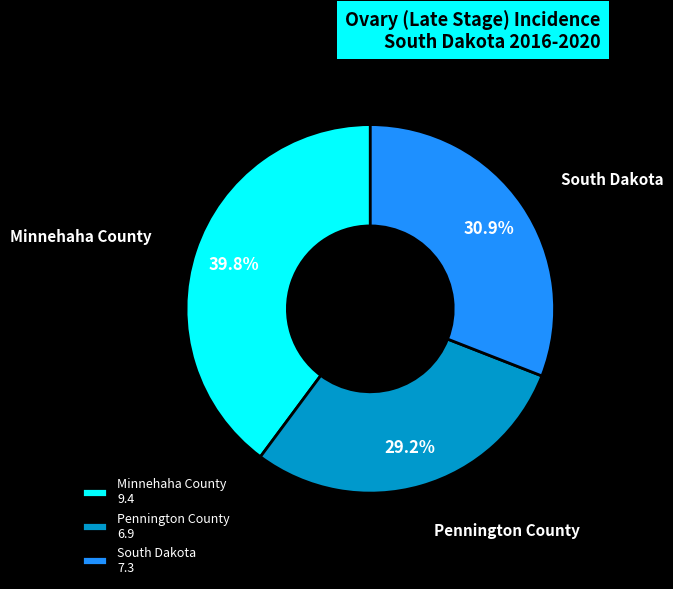

Rank the categories by value from highest to lowest.

Minnehaha County, South Dakota, Pennington County